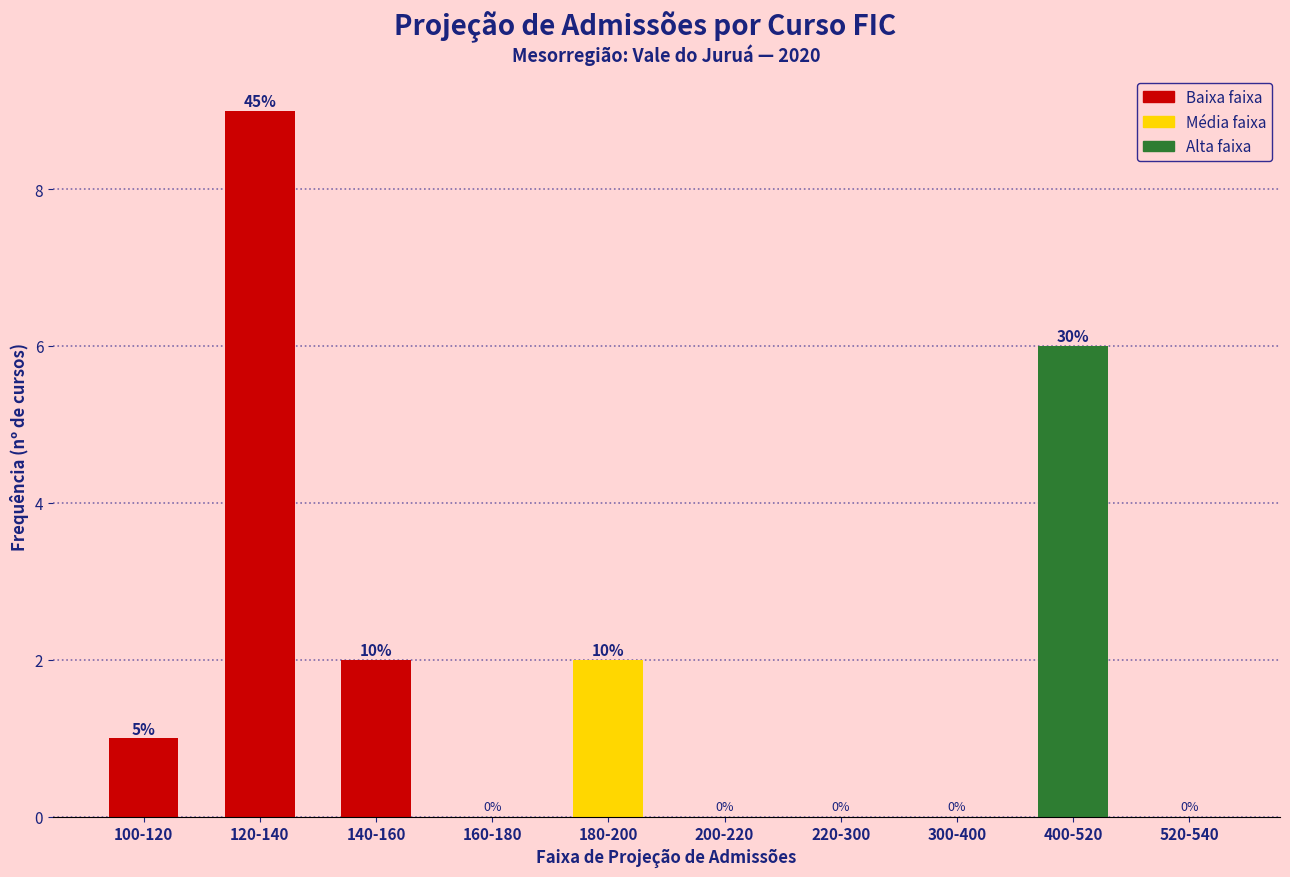

Reading left to right, what are all the values shown in this chart?

100-120=1	120-140=9	140-160=2	160-180=0	180-200=2	200-220=0	220-300=0	300-400=0	400-520=6	520-540=0